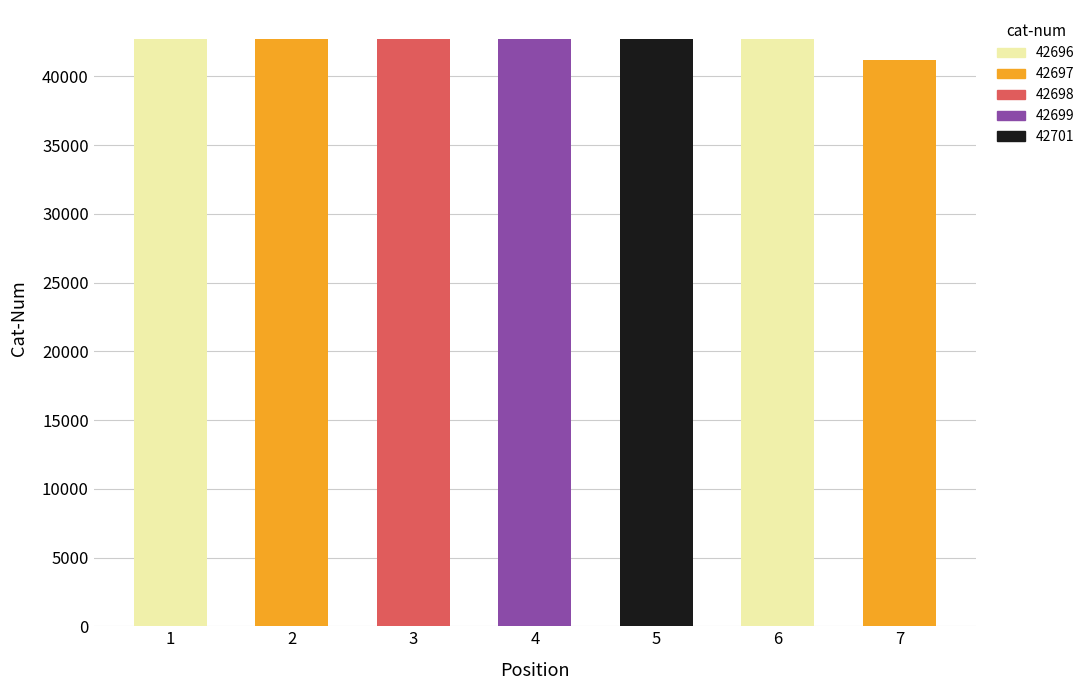

What is the ratio of the value at 5 to the value at 7?

1.0